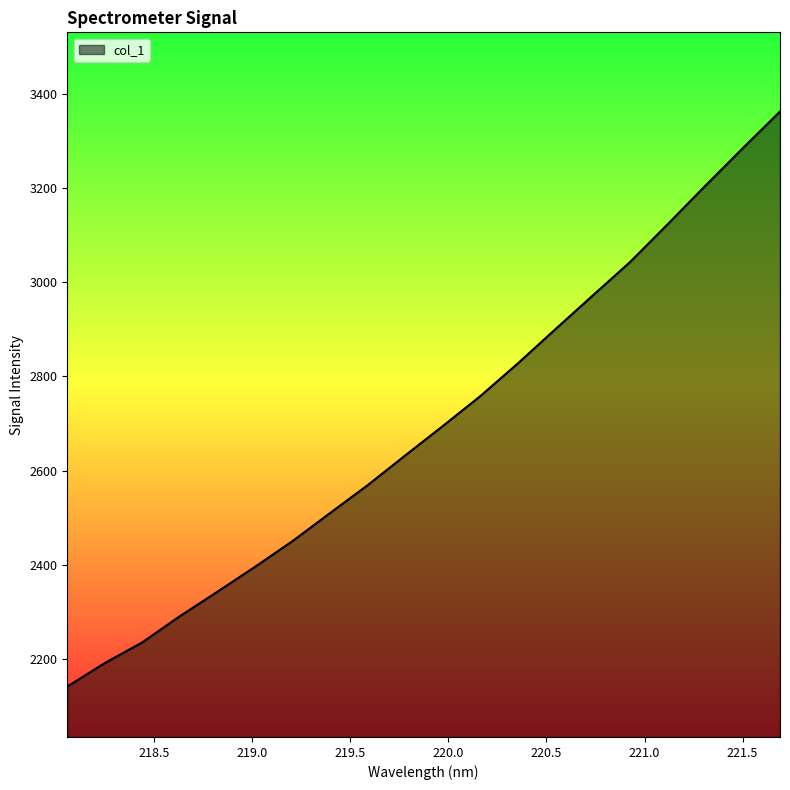

What is the difference between the maximum and minimum values?

1221.0